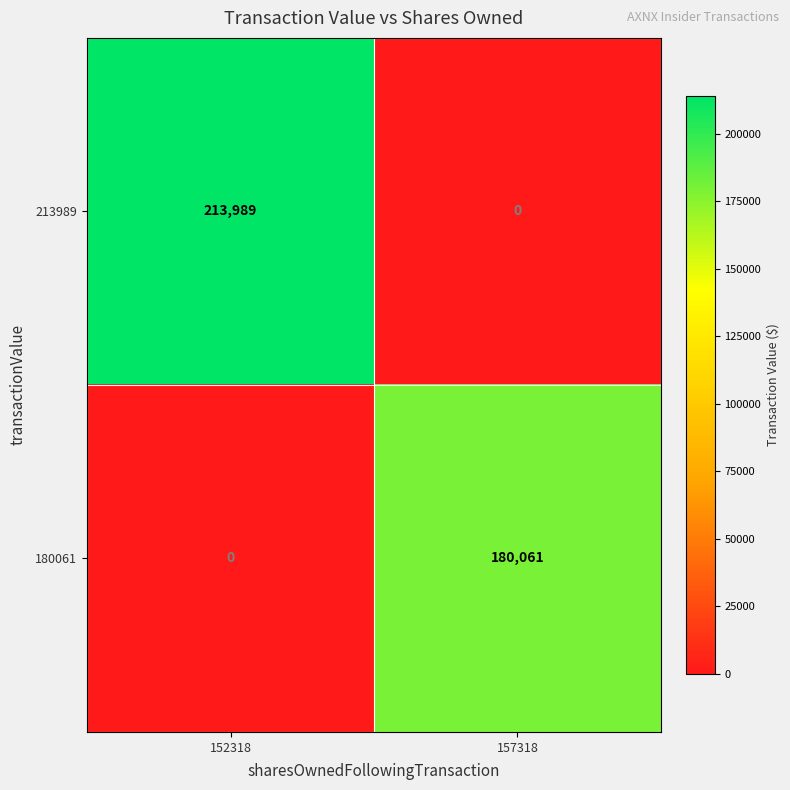

At 157318, list the series in order from largest to smallest.

180061, 213989